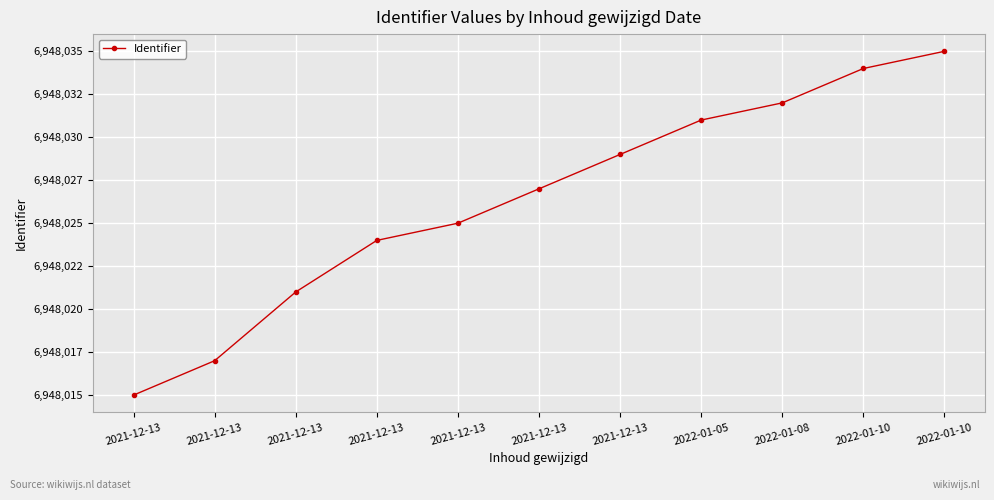

At which category does the chart reach its peak across all series?

2022-01-10